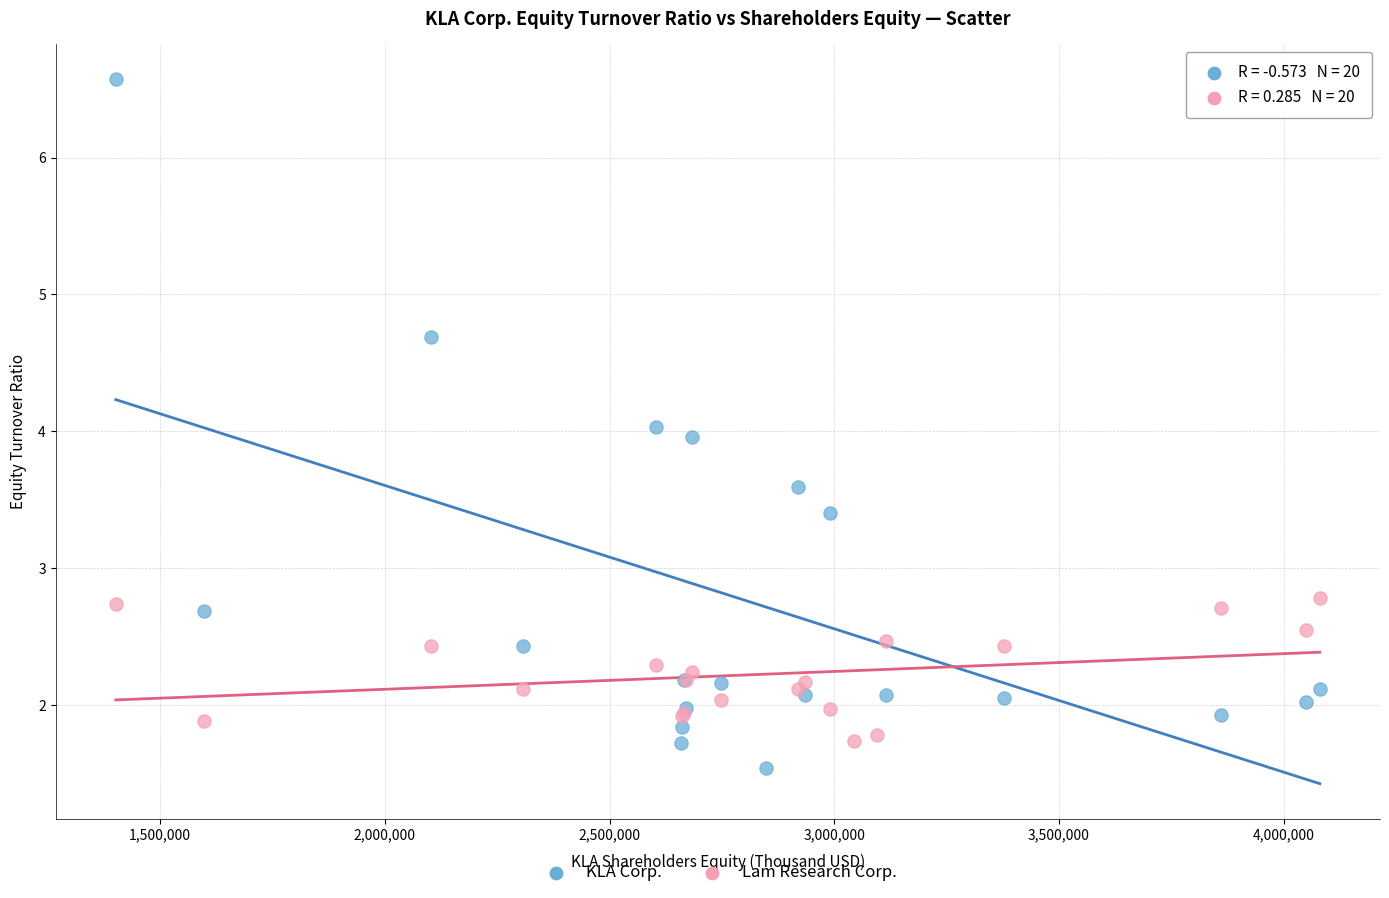

Which series has the widest spread of Y values?

KLA Corp.